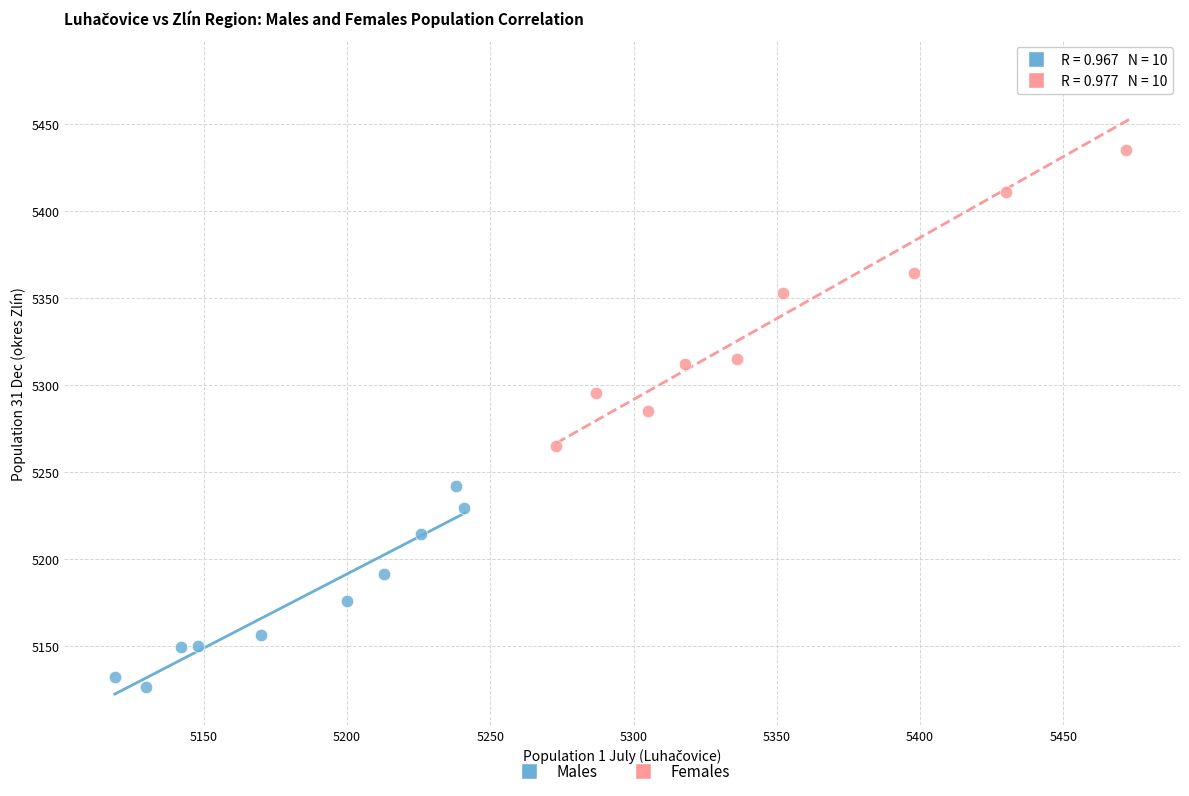

What are all the series names shown in the legend?

Males, Females